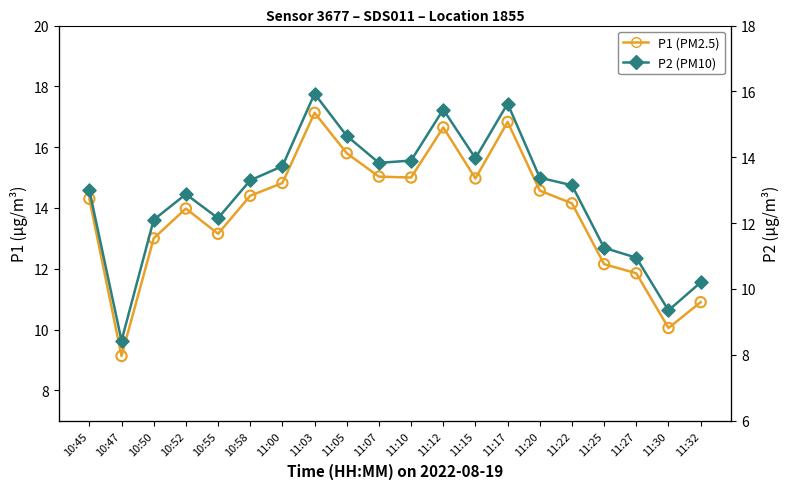

At how many categories does at least one series exceed 10?

19